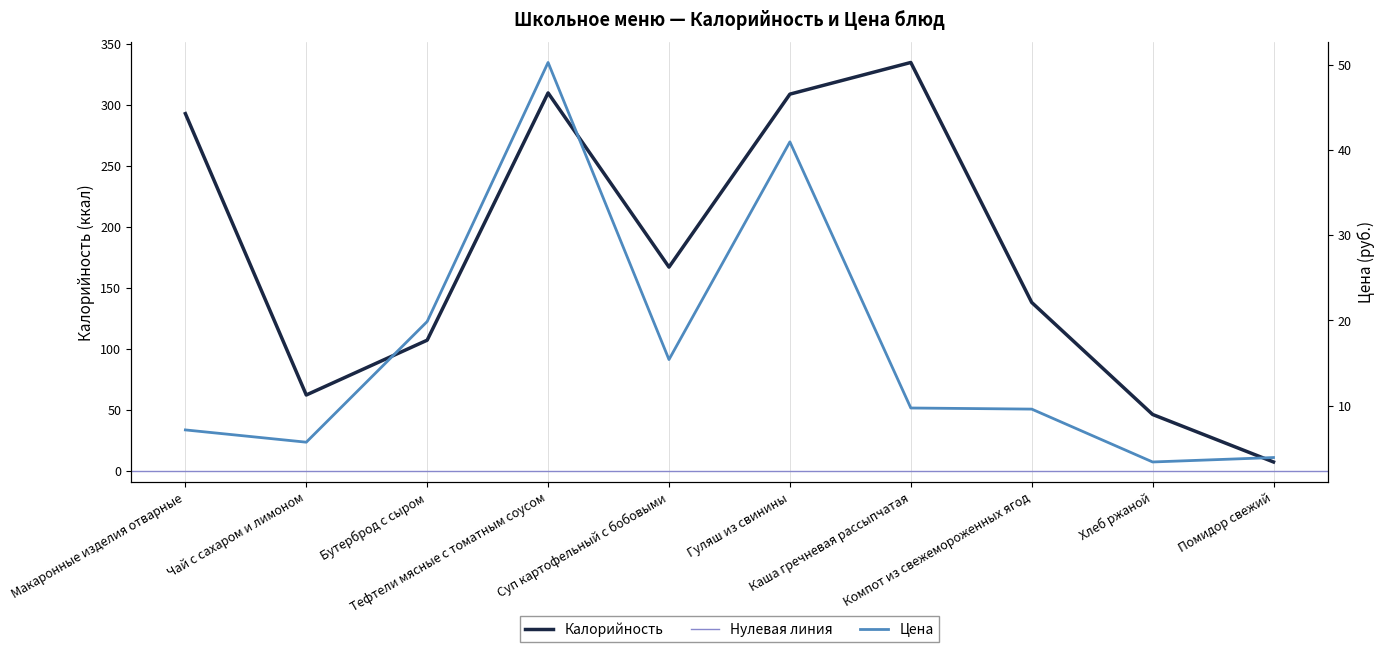

True or false: Калорийность and Цена intersect in this chart.

False